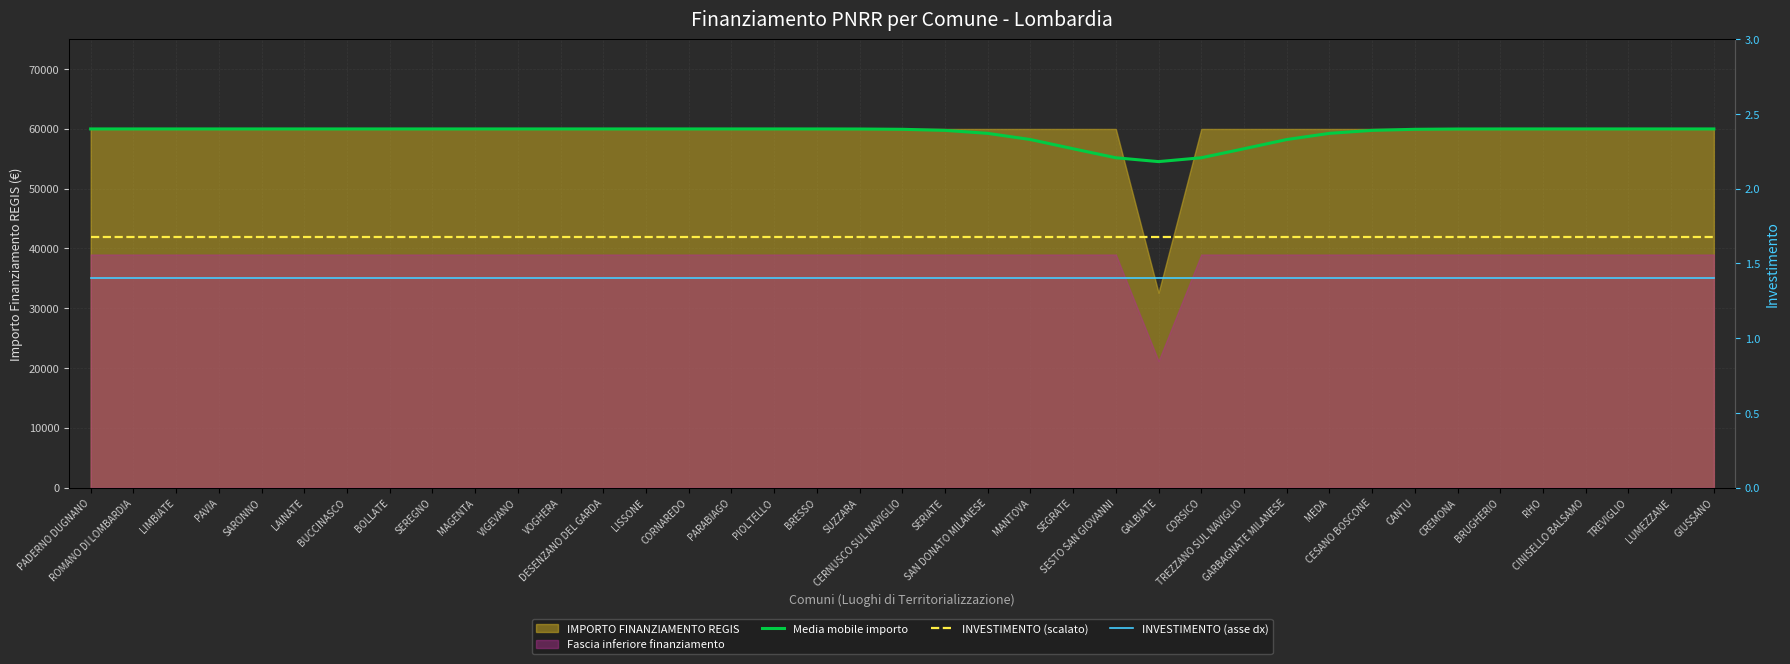

What position from the left is VOGHERA?

12